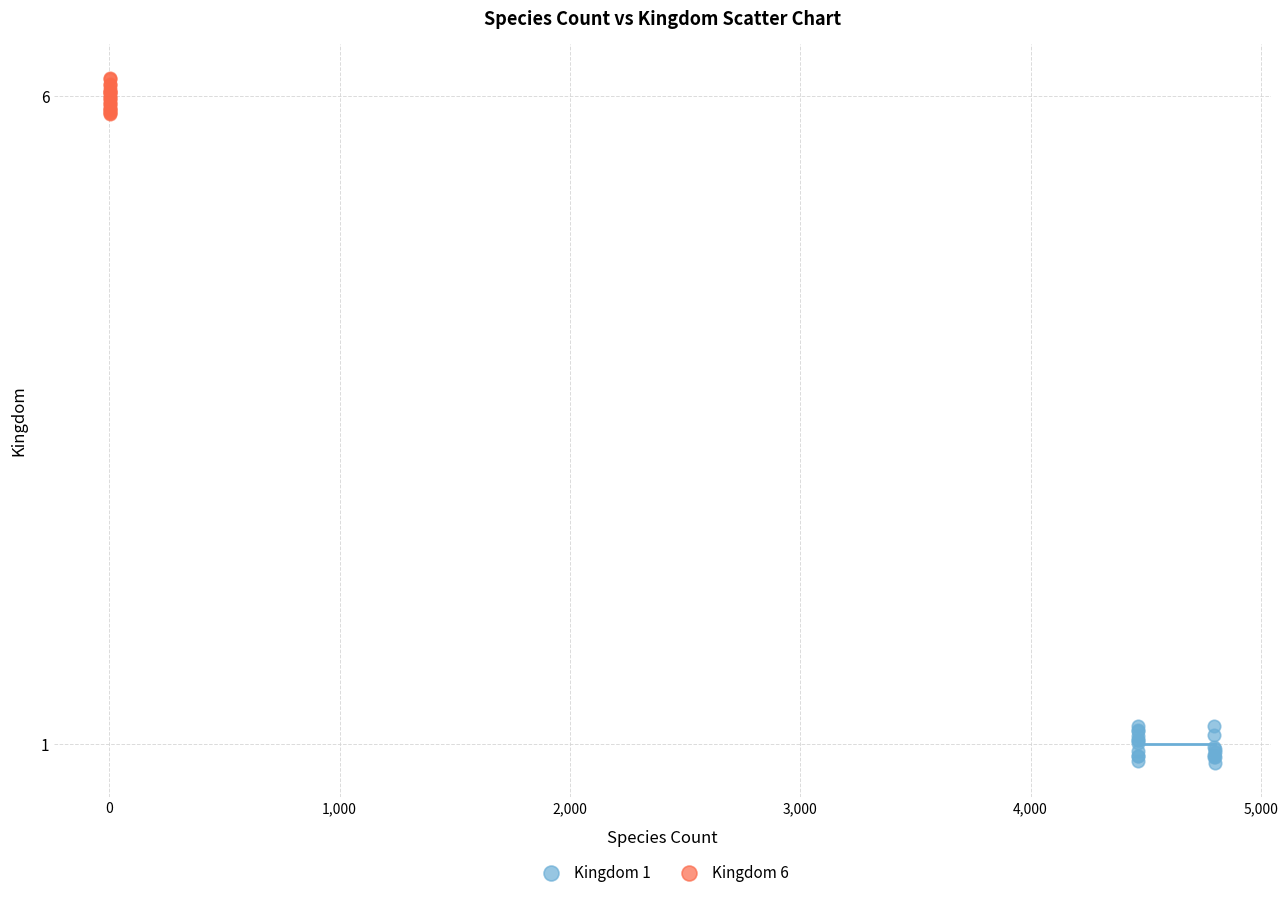

Which series contains the highest Y value?

Kingdom 6